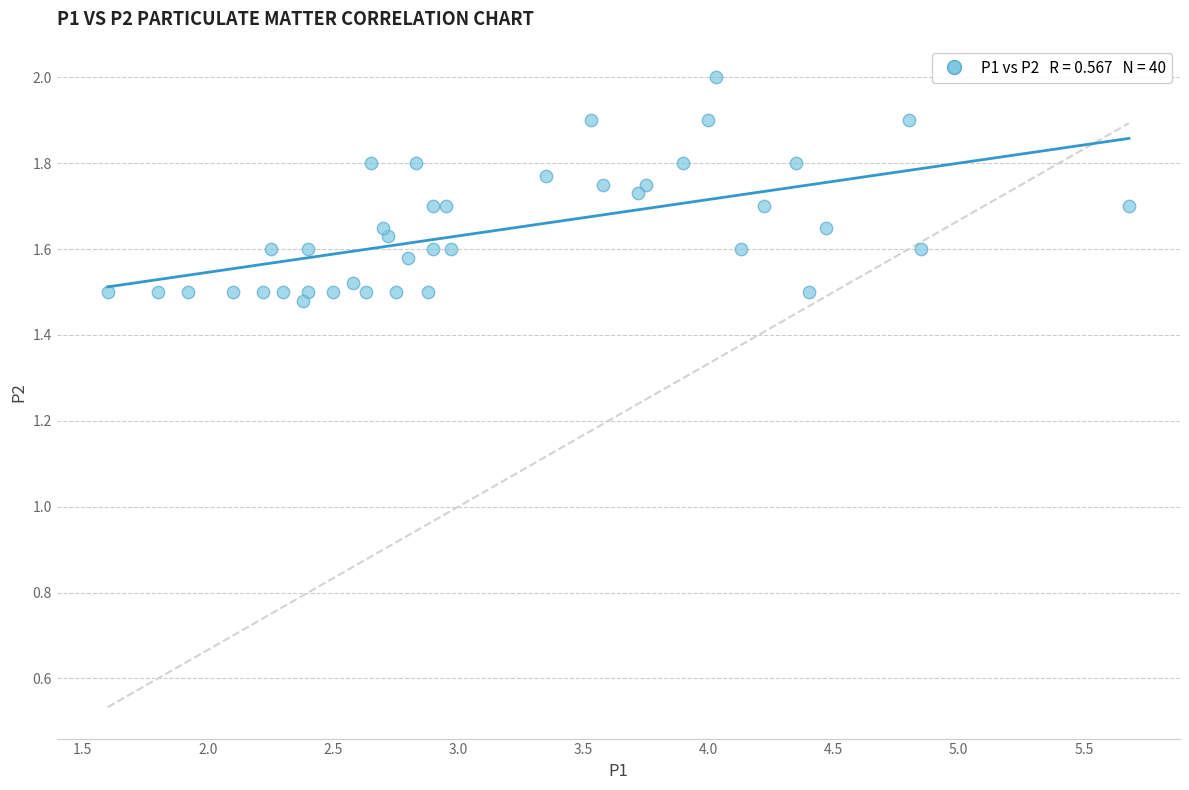

What is the range of X values (max minus min)?

4.1